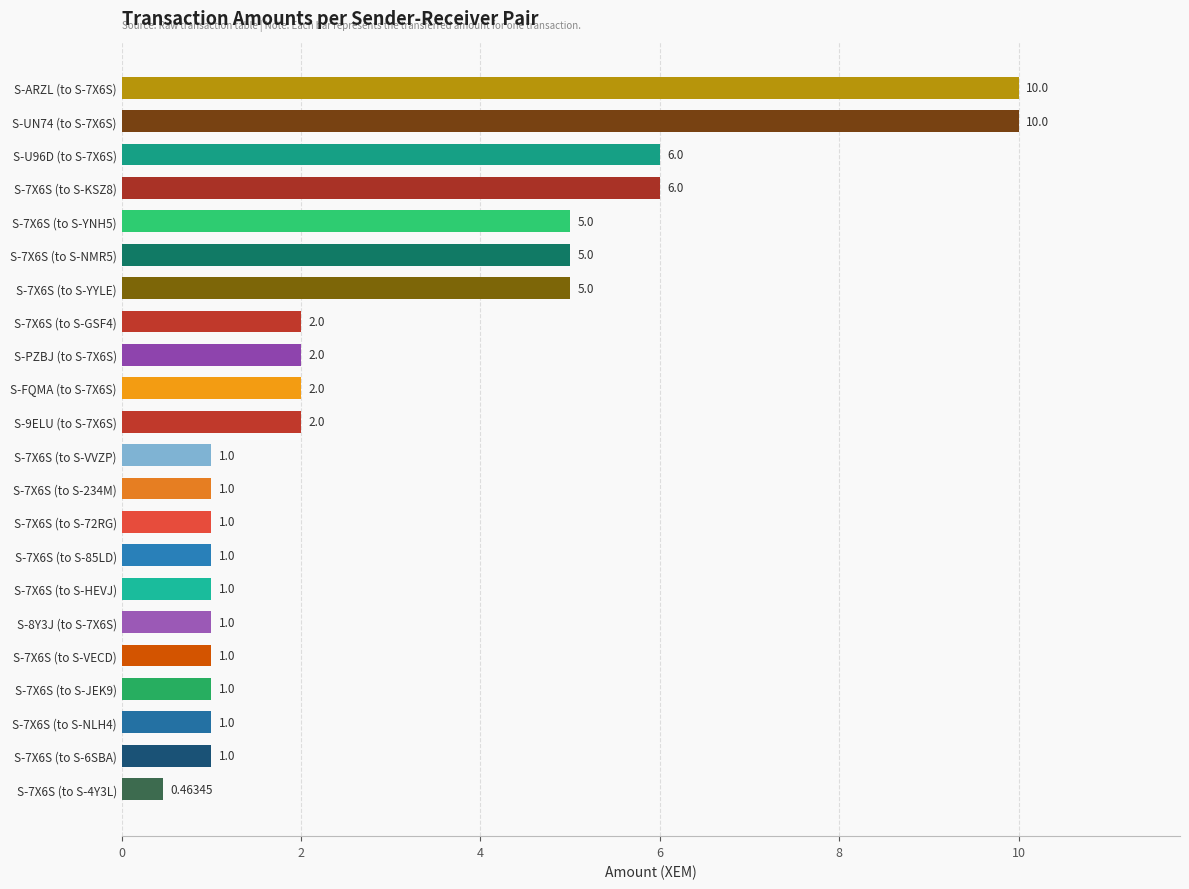

What is the ratio of the value at S-7X6S (to S-VVZP) to the value at S-7X6S (to S-HEVJ)?

1.0